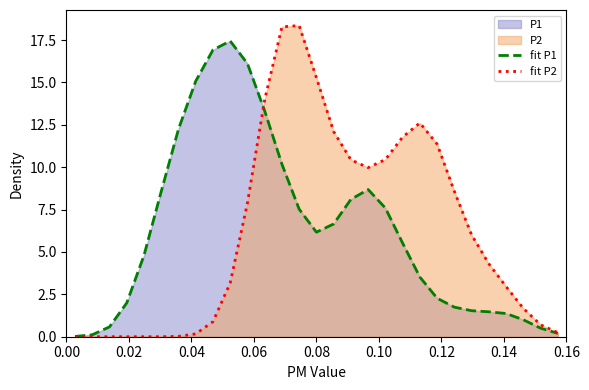

True or false: fit P1 and fit P2 cross at least once.

True